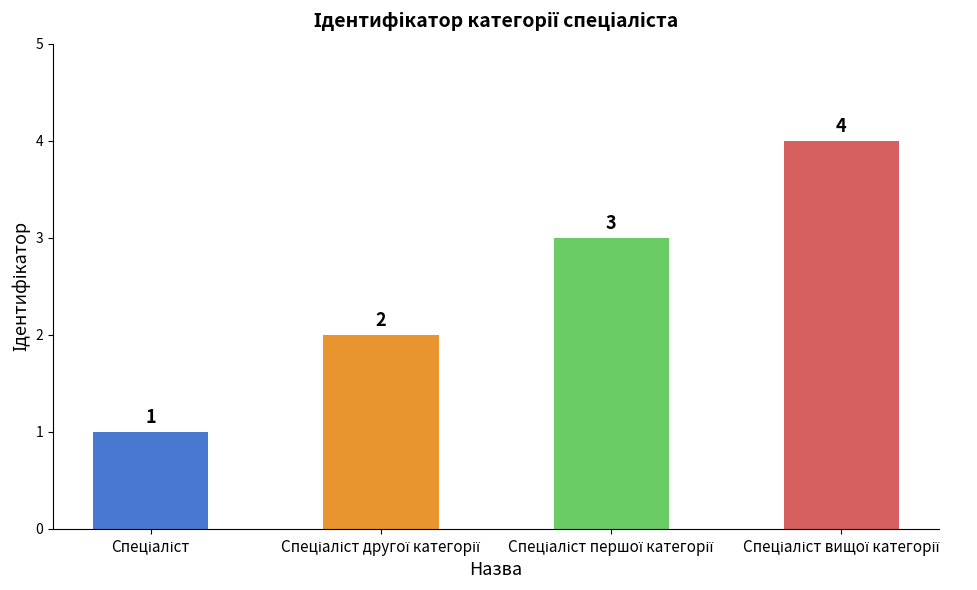

What is the value of the 2nd bar from the left?

2